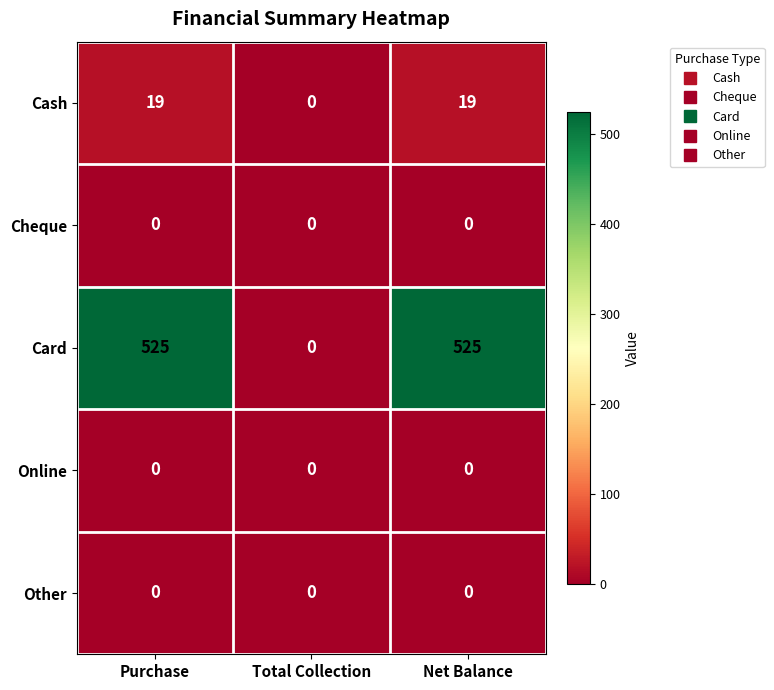

Is it true that Other equals 0 at Net Balance?

True